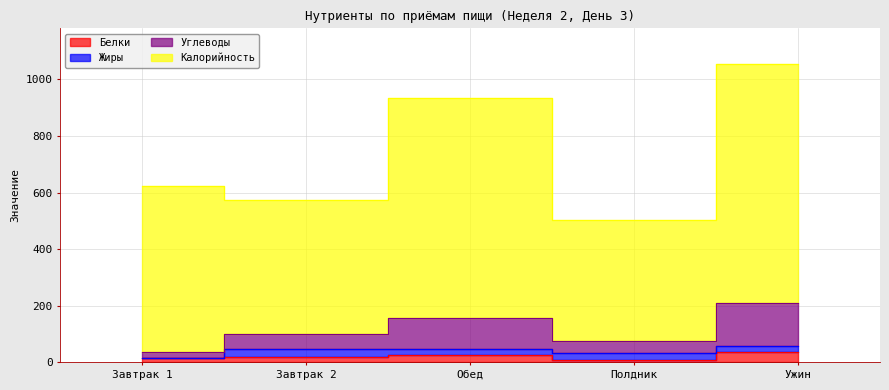

What is the sum of all Белки values?

110.0